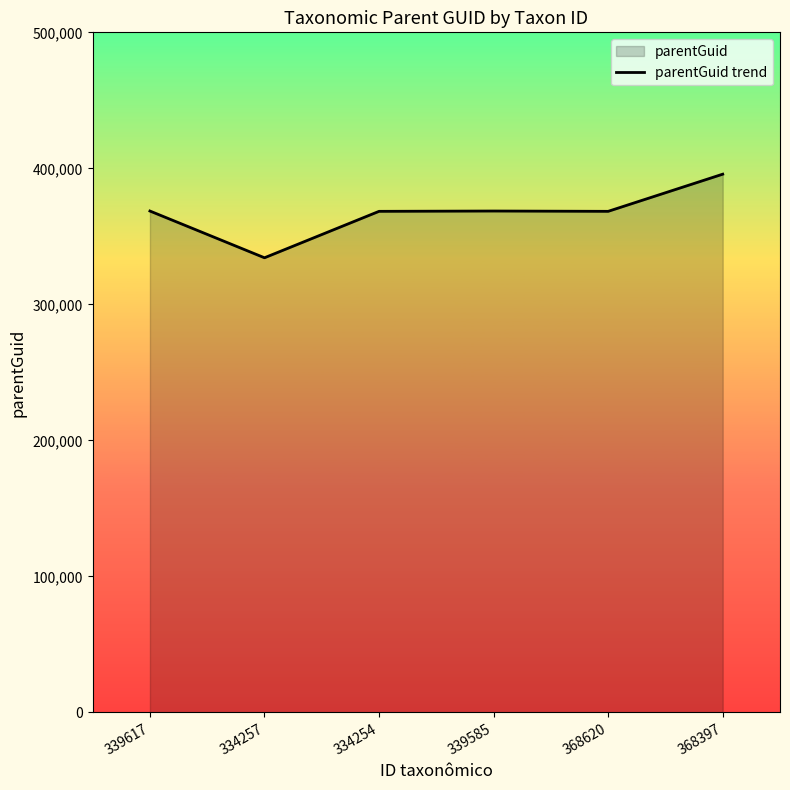

Where is the first local maximum?

339585